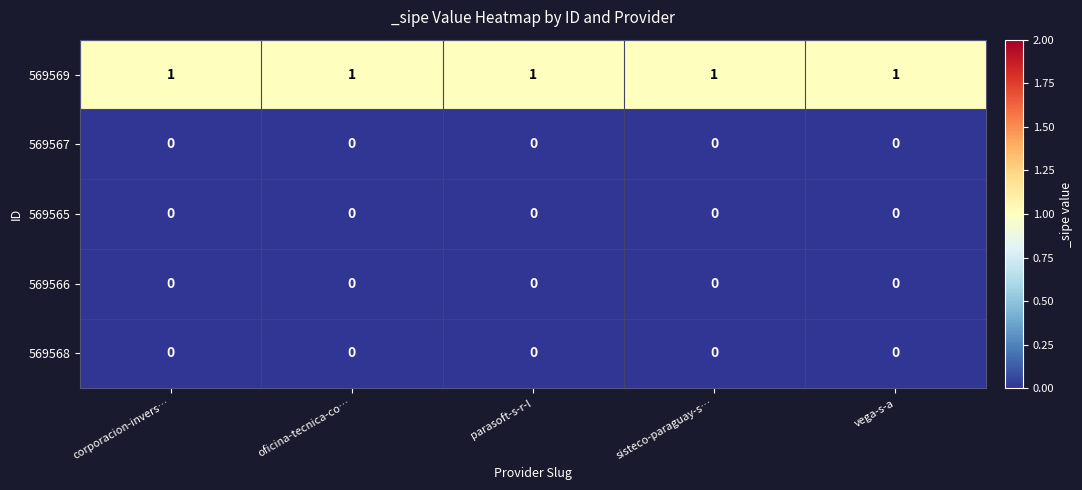

The value of 569566 at parasoft-s-r-l is 0. True or false?

True